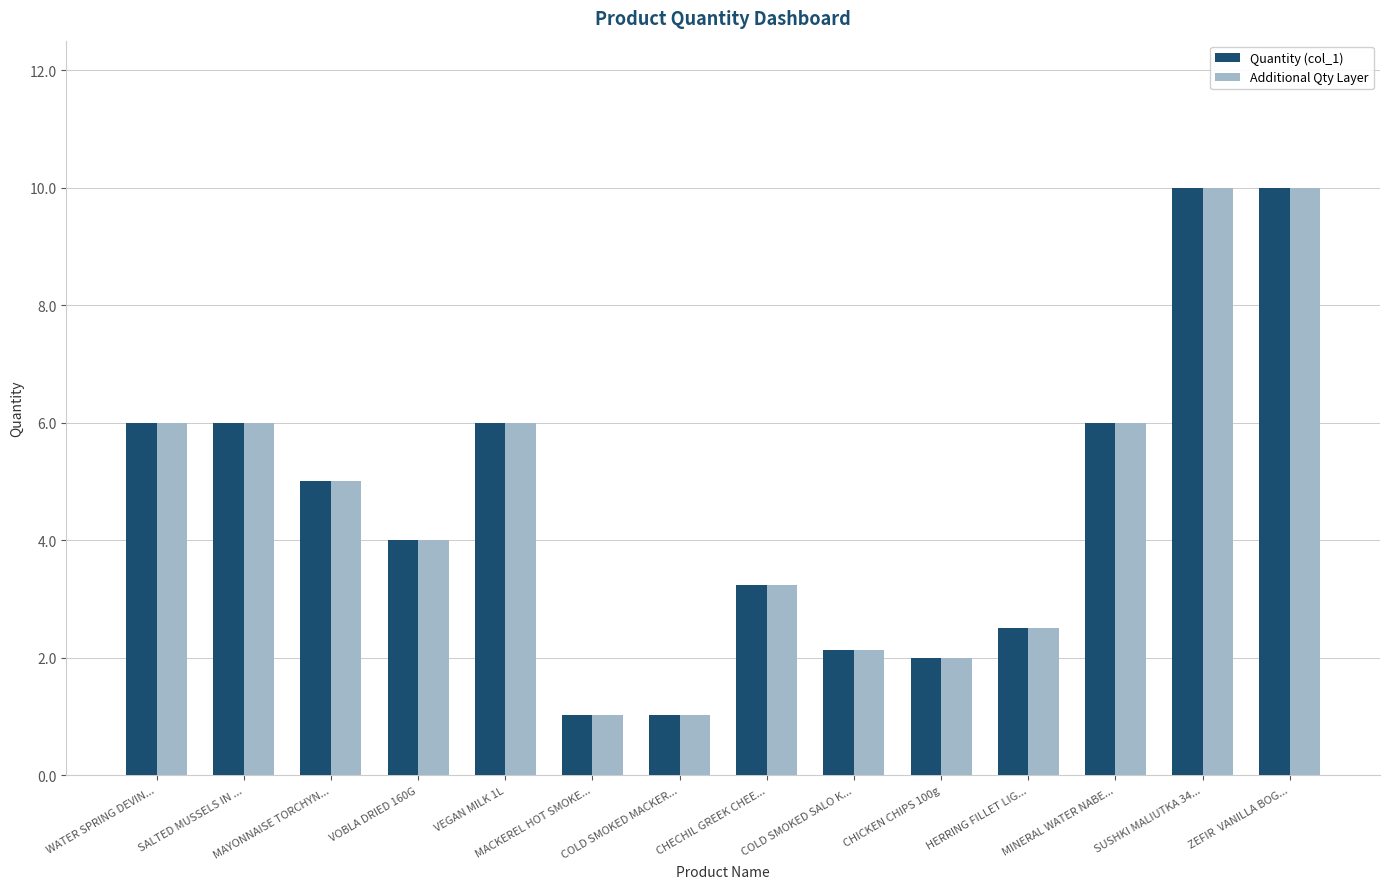

Reading left to right, what are all the values shown in this chart?

Quantity (col_1): WATER SPRING DEVIN...=6.0	SALTED MUSSELS IN ...=6.0	MAYONNAISE TORCHYN...=5.0	VOBLA DRIED 160G=4.0	VEGAN MILK 1L=6.0	MACKEREL HOT SMOKE...=1.0	COLD SMOKED MACKER...=1.0	CHECHIL GREEK CHEE...=3.2	COLD SMOKED SALO K...=2.1	CHICKEN CHIPS 100g=2.0	HERRING FILLET LIG...=2.5	MINERAL WATER NABE...=6.0	SUSHKI MALIUTKA 34...=10.0	ZEFIR  VANILLA BOG...=10.0
Additional Qty Layer: WATER SPRING DEVIN...=6.0	SALTED MUSSELS IN ...=6.0	MAYONNAISE TORCHYN...=5.0	VOBLA DRIED 160G=4.0	VEGAN MILK 1L=6.0	MACKEREL HOT SMOKE...=1.0	COLD SMOKED MACKER...=1.0	CHECHIL GREEK CHEE...=3.2	COLD SMOKED SALO K...=2.1	CHICKEN CHIPS 100g=2.0	HERRING FILLET LIG...=2.5	MINERAL WATER NABE...=6.0	SUSHKI MALIUTKA 34...=10.0	ZEFIR  VANILLA BOG...=10.0